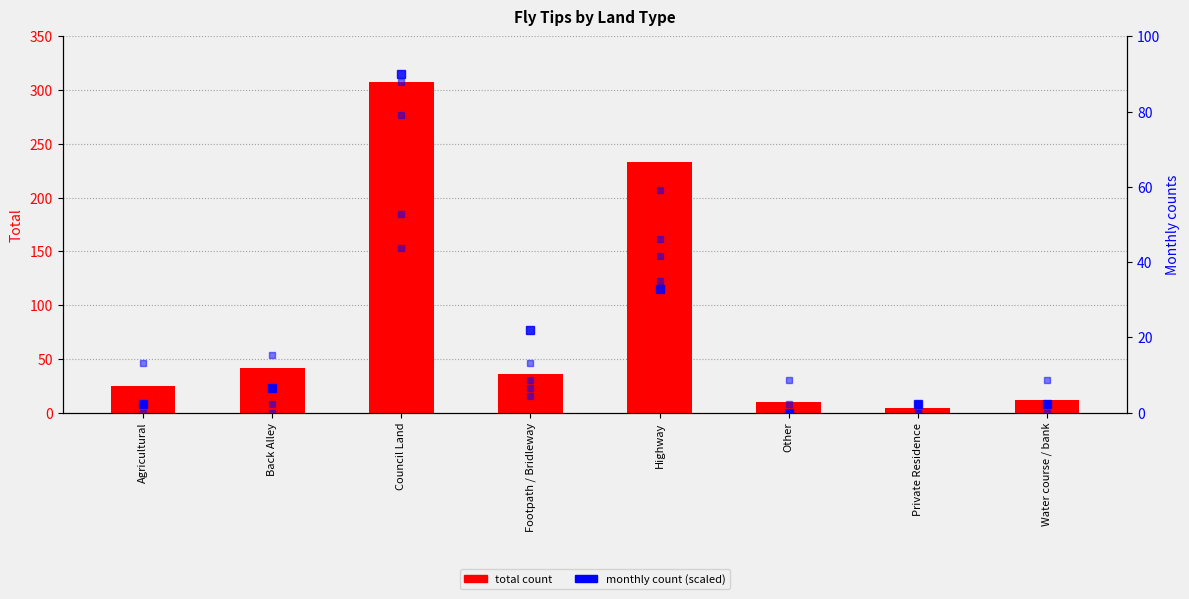

Reading left to right, list all the values displayed in this chart.

total: 25.0	42.0	308.0	36.0	233.0	10.0	4.0	12.0
Jul: 2.2	6.6	90.0	22.0	32.9	0.0	2.2	2.2
Oct: 0.0	0.0	79.0	6.6	59.3	0.0	0.0	0.0
May: 2.2	2.2	43.9	13.2	35.1	0.0	2.2	8.8
Aug: 2.2	6.6	87.8	8.8	46.1	2.2	0.0	2.2
Jan: 13.2	15.4	52.7	4.4	41.7	8.8	2.2	2.2